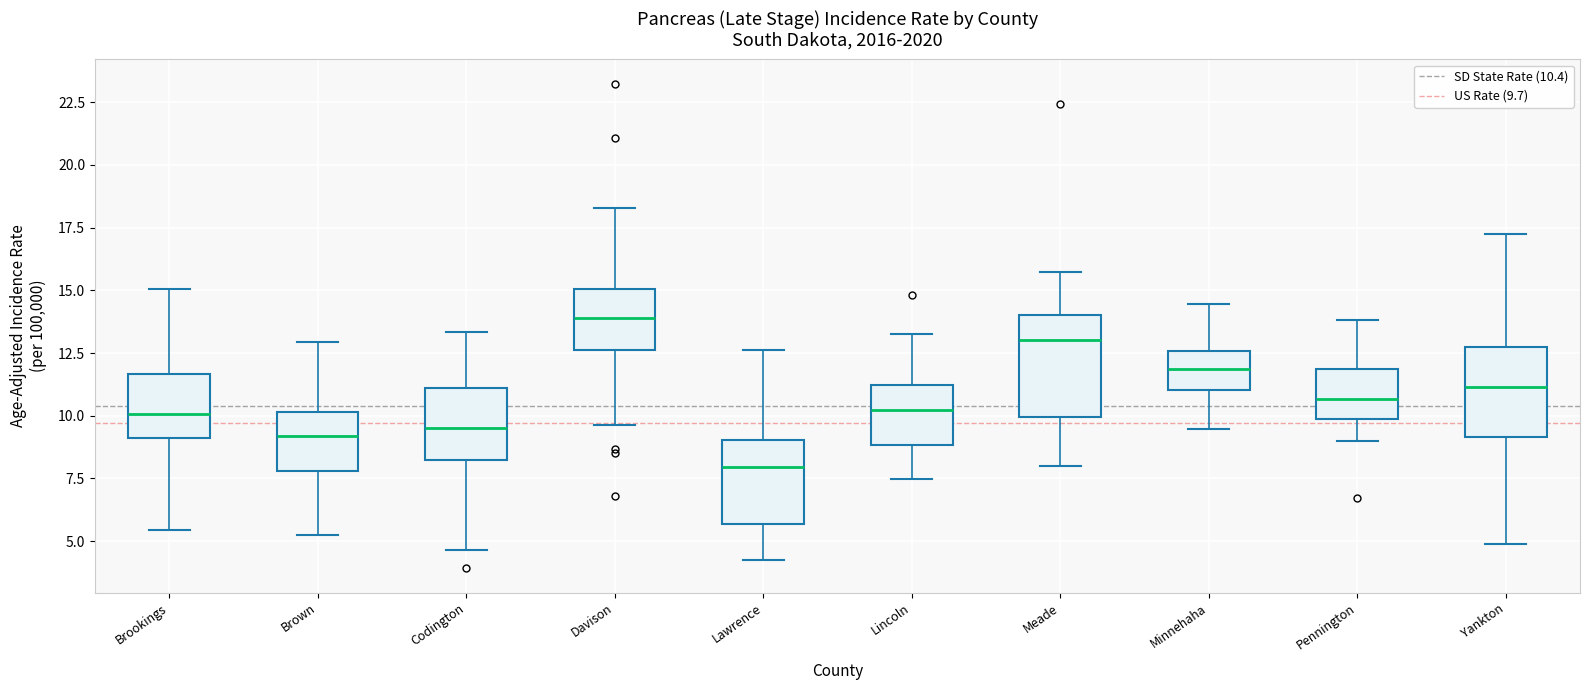

Reading left to right, read every box against the y-axis: the position of its median line, the range the box covers, and the ends of its whiskers. The values are not printed on the chart, so give them approximately, as read against the axis.

Brookings: median 10.0, box 9.0 to 11.5, whiskers 5.5 to 15.0
Brown: median 9.0, box 8.0 to 10.0, whiskers 5.0 to 13.0
Codington: median 9.5, box 8.5 to 11.0, whiskers 4.5 to 13.5
Davison: median 14.0, box 12.5 to 15.0, whiskers 9.5 to 18.5
Lawrence: median 8.0, box 5.5 to 9.0, whiskers 4.5 to 12.5
Lincoln: median 10.0, box 9.0 to 11.0, whiskers 7.5 to 13.5
Meade: median 13.0, box 10.0 to 14.0, whiskers 8.0 to 15.5
Minnehaha: median 12.0, box 11.0 to 12.5, whiskers 9.5 to 14.5
Pennington: median 10.5, box 10.0 to 12.0, whiskers 9.0 to 14.0
Yankton: median 11.0, box 9.0 to 13.0, whiskers 5.0 to 17.5